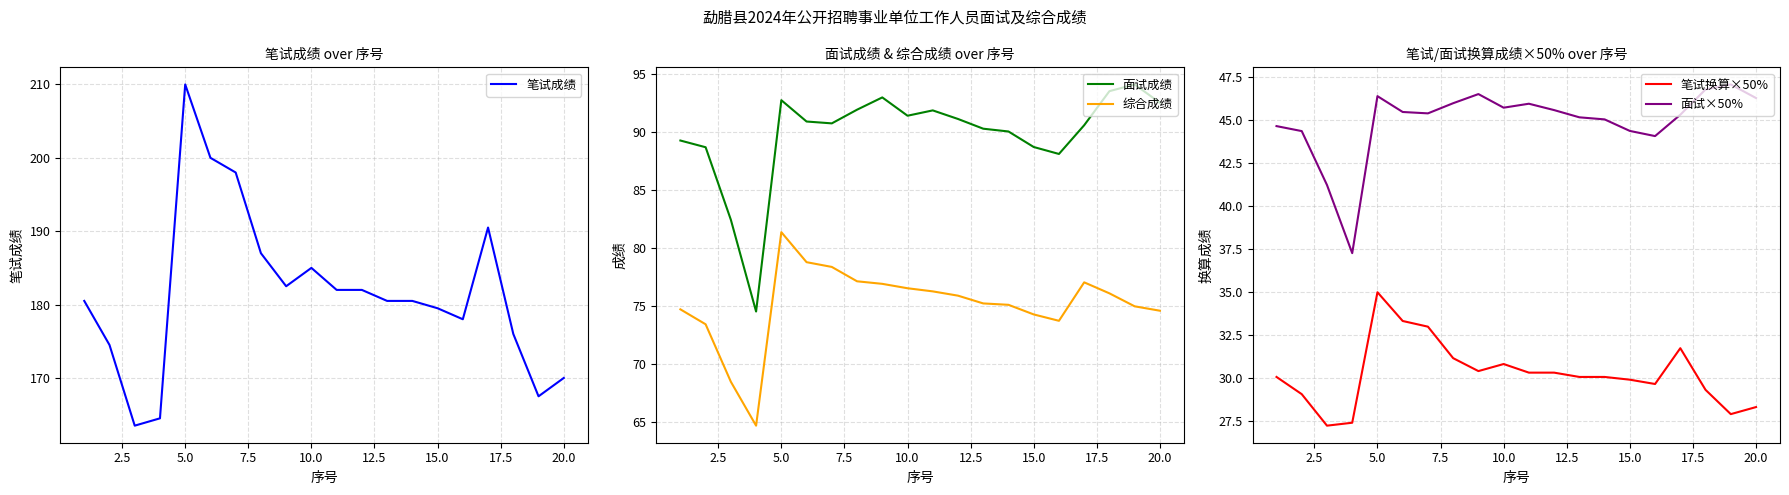

The value of 综合成绩 at 20.0 is 74.6. True or false?

True